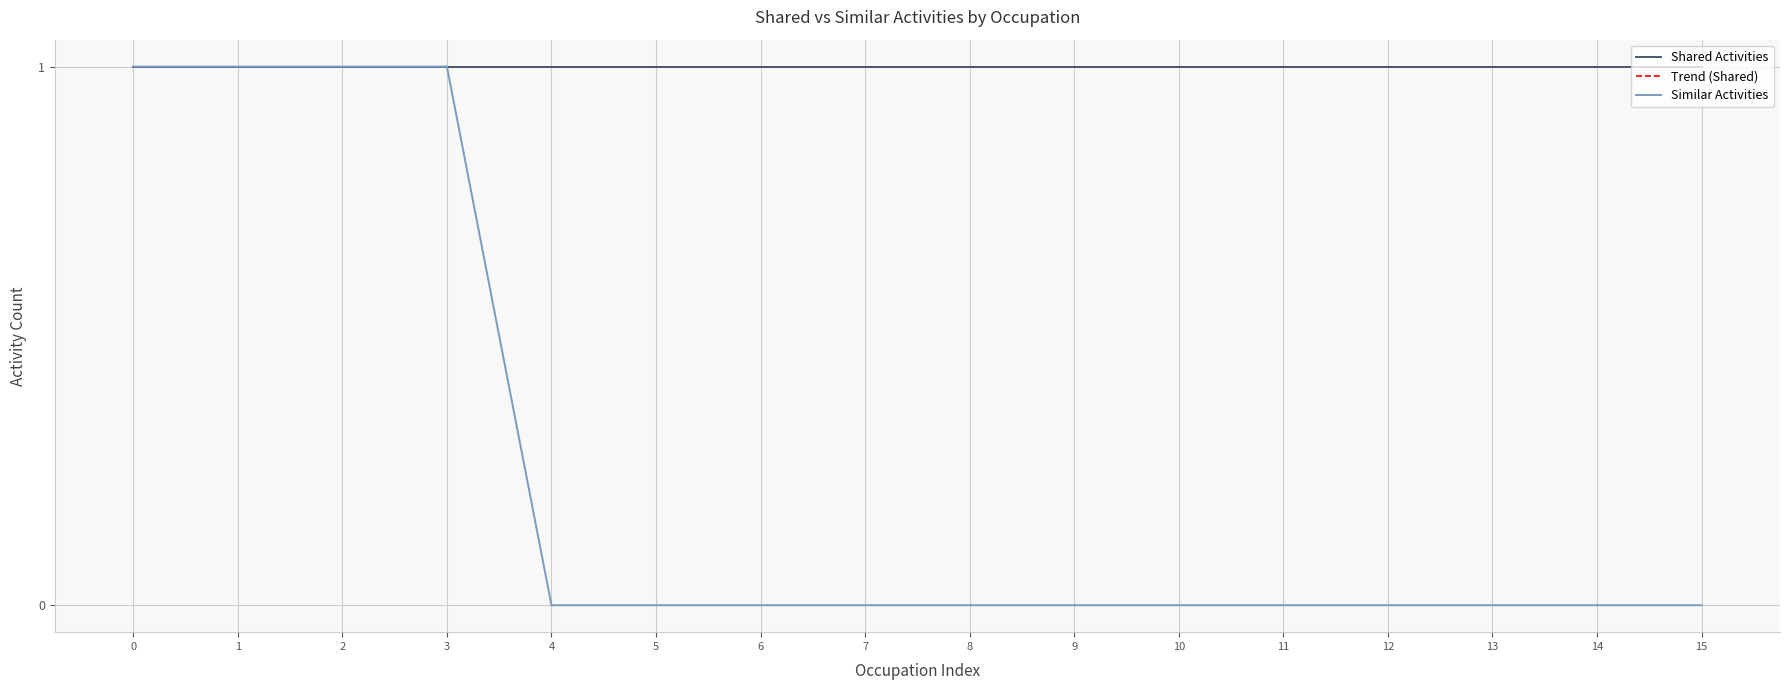

True or false: there are more than 2 points higher than both neighbors.

False